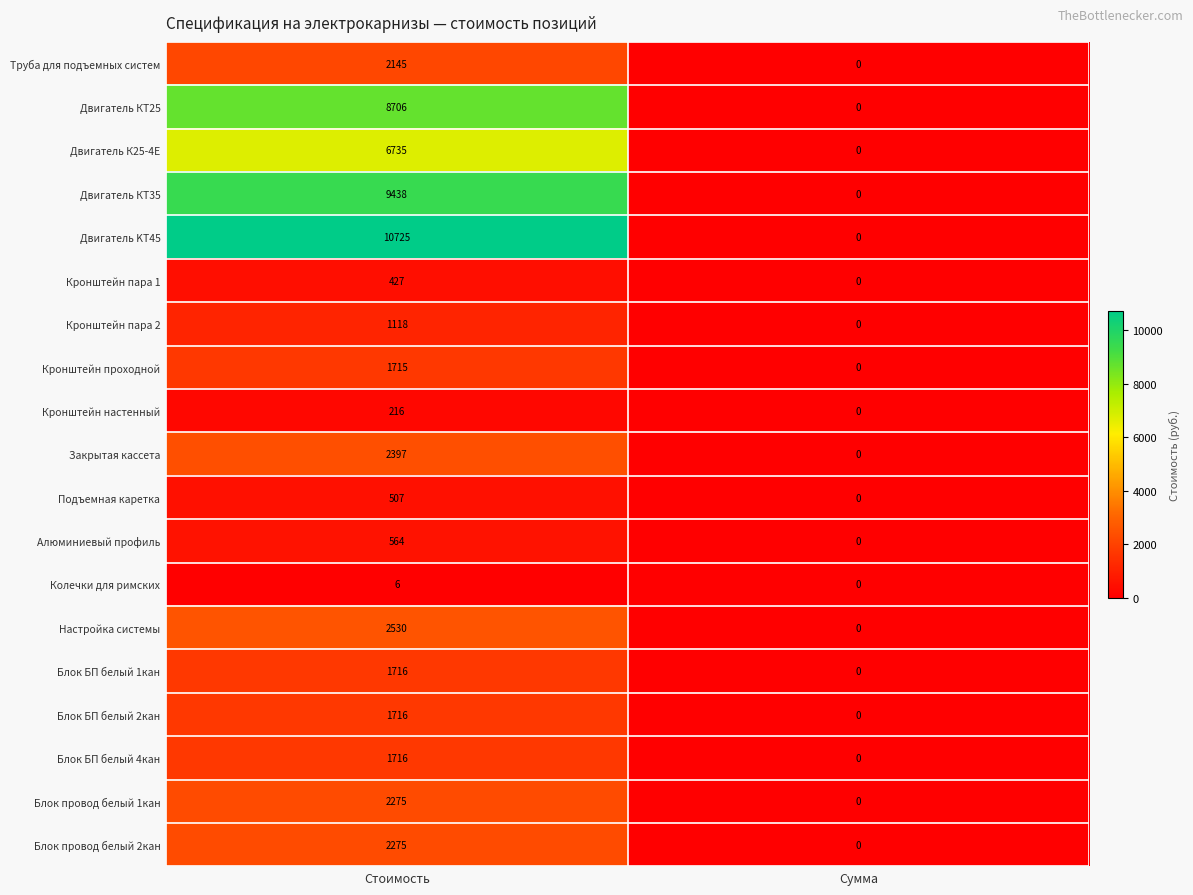

Which series has the widest spread of values?

Двигатель KT45